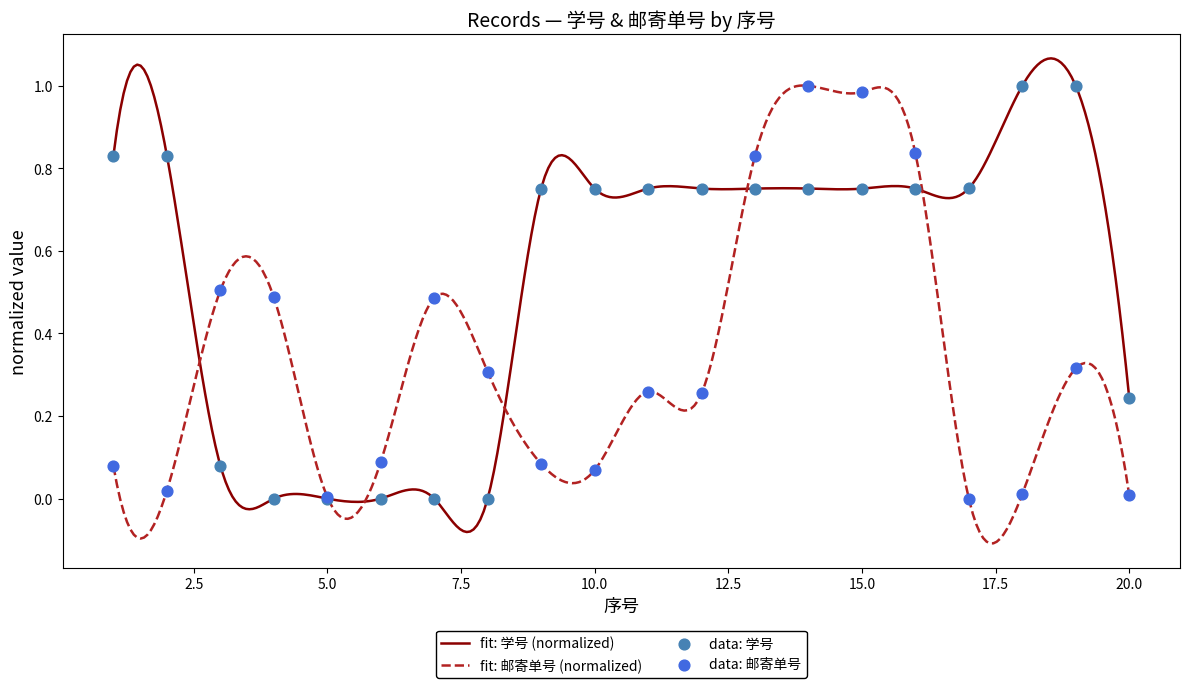

Which series reaches the minimum Y coordinate?

学号